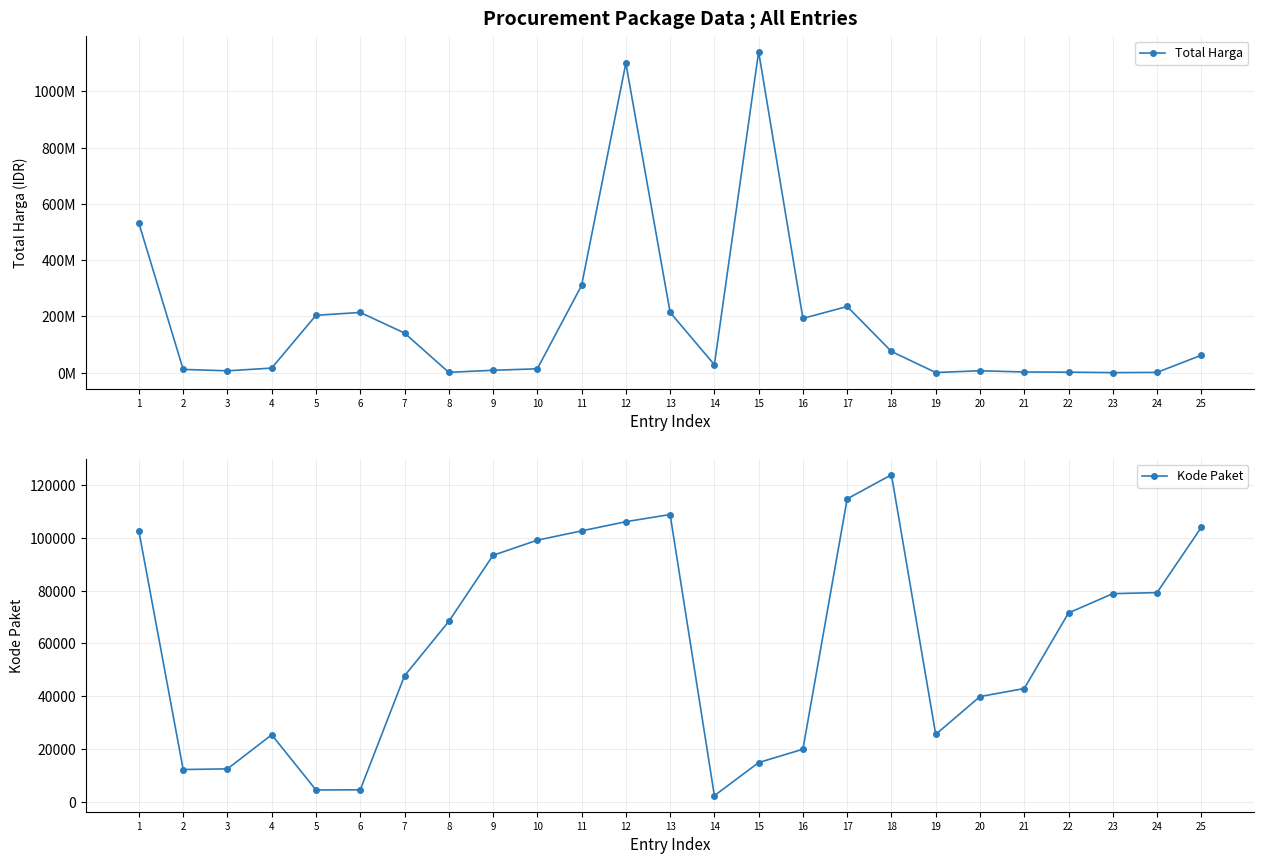

Read the Kode Paket value at 11, to the nearest 10.

102580